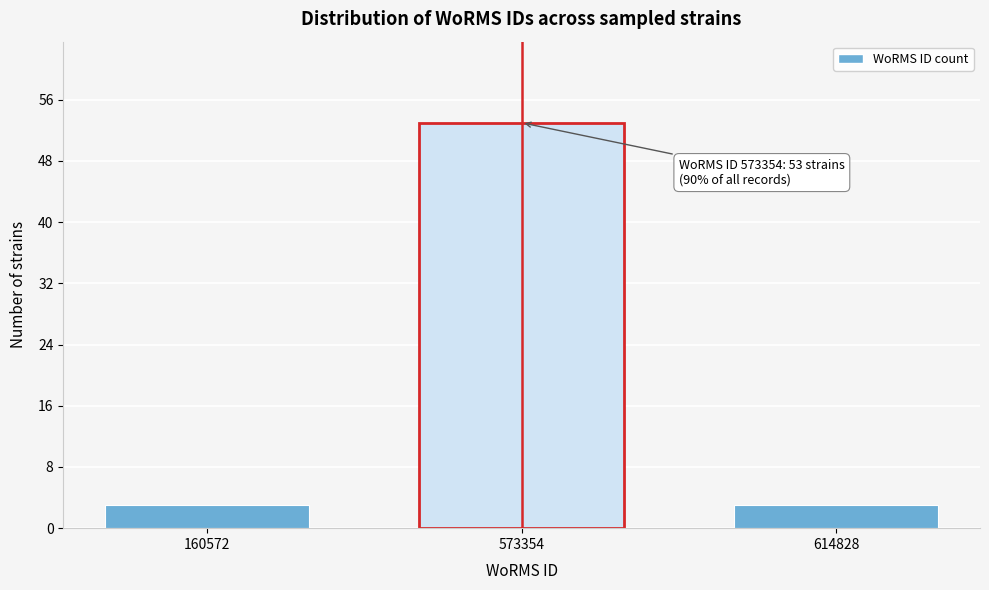

Reading left to right, transcribe all the data shown in this chart.

160572=3	573354=53	614828=3